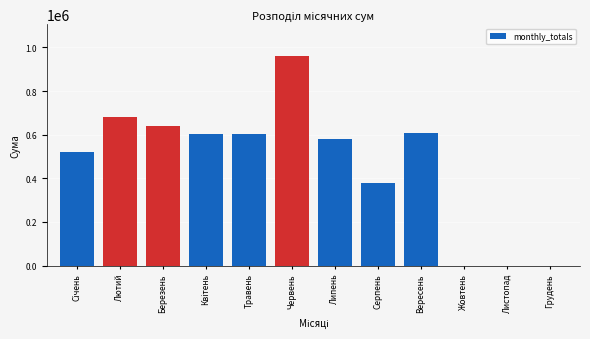

Is it true that the value at Лютий is 1072108.2?

False